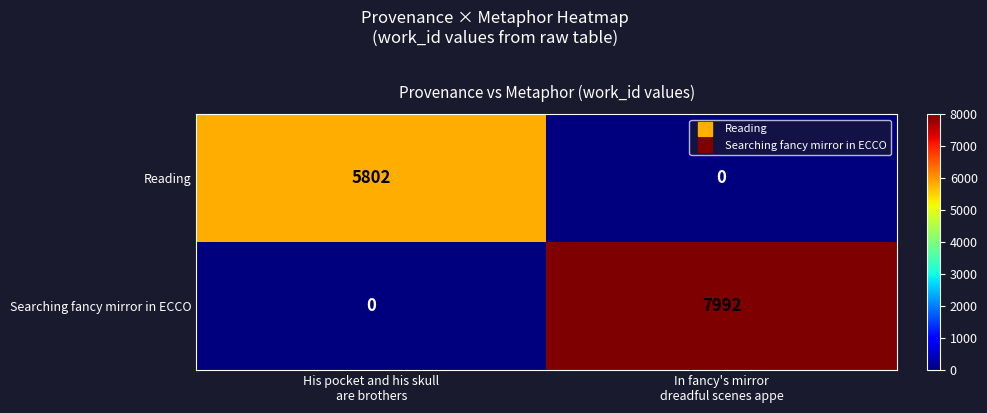

How many positive values does the Reading series have?

1